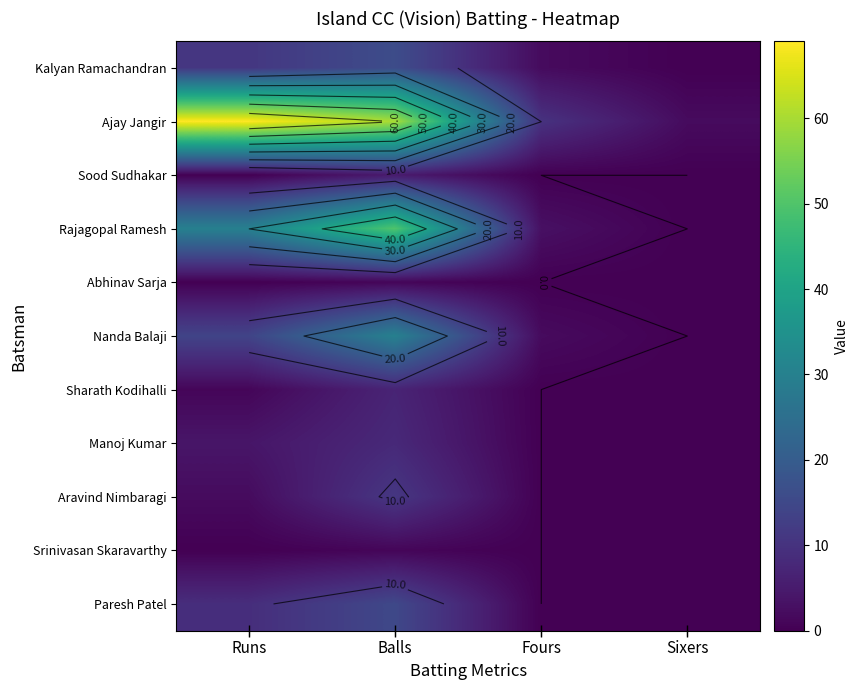

List the labels in order of Nanda Balaji value, smallest first.

Sixers, Fours, Runs, Balls